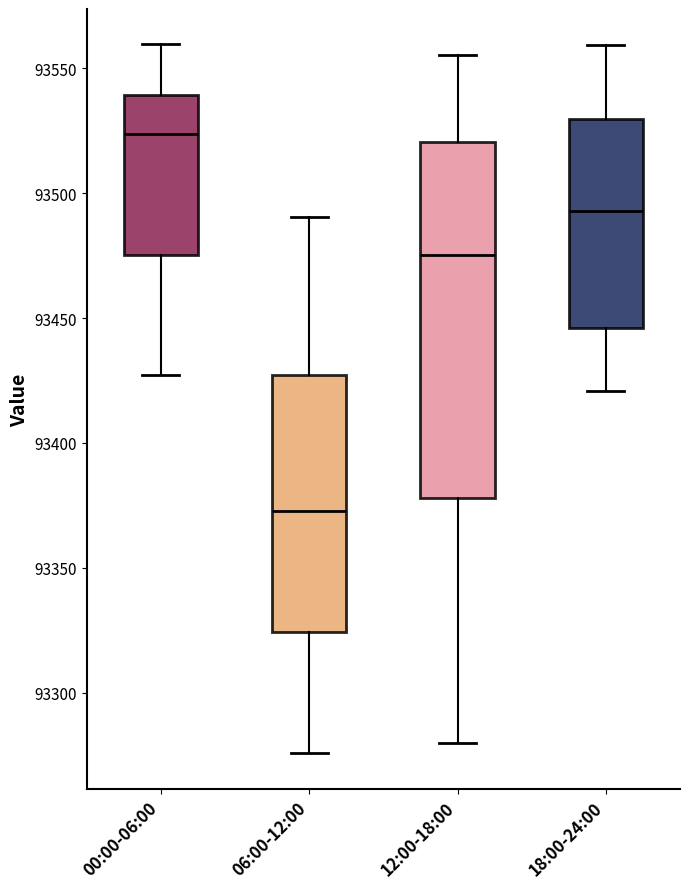

Comparing the boxes themselves (not the whiskers), which one is the tallest?

12:00-18:00